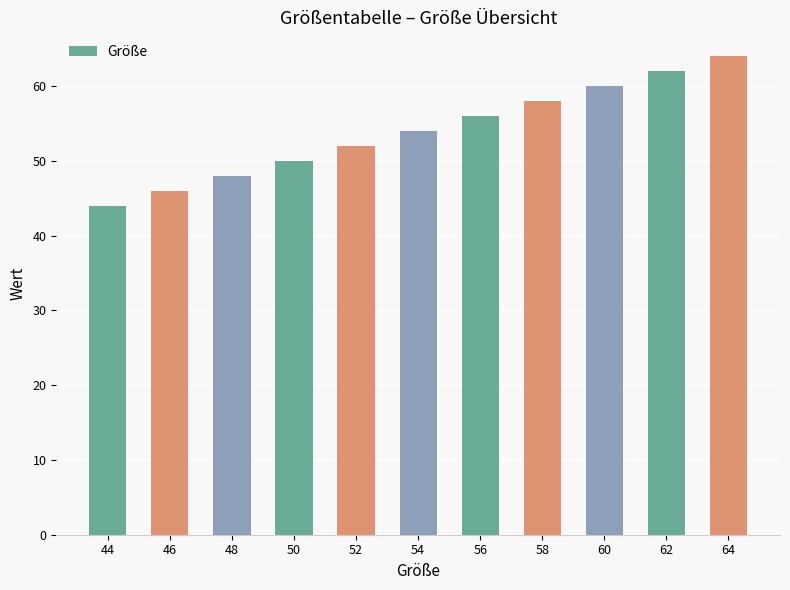

Rank the categories by value from highest to lowest.

64, 62, 60, 58, 56, 54, 52, 50, 48, 46, 44